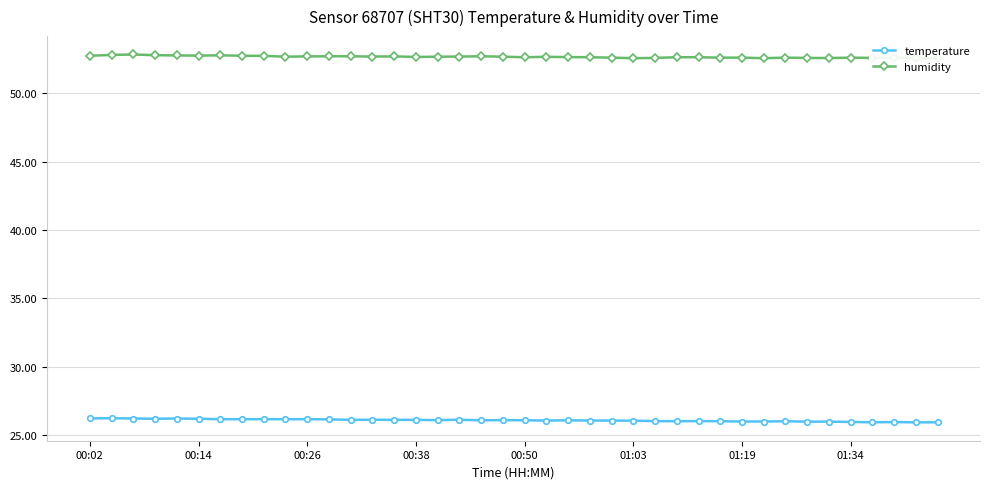

Count the number of data series in this chart.

2